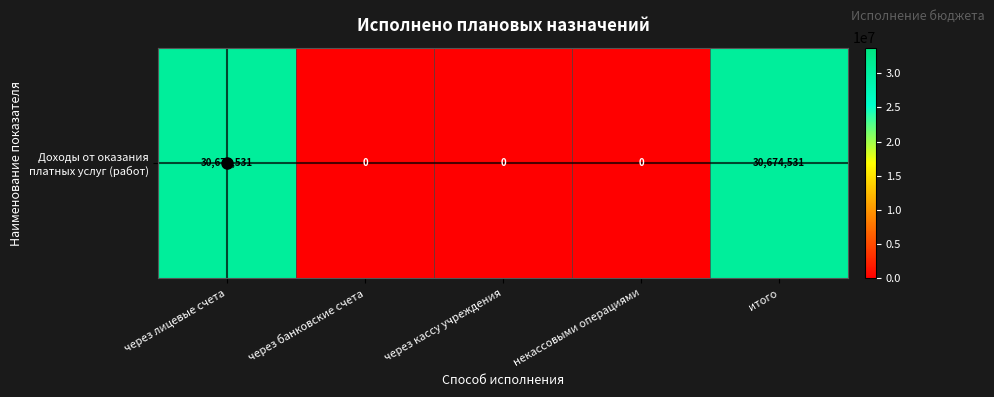

Is it true that the value at через кассу учреждения is 0.0?

True